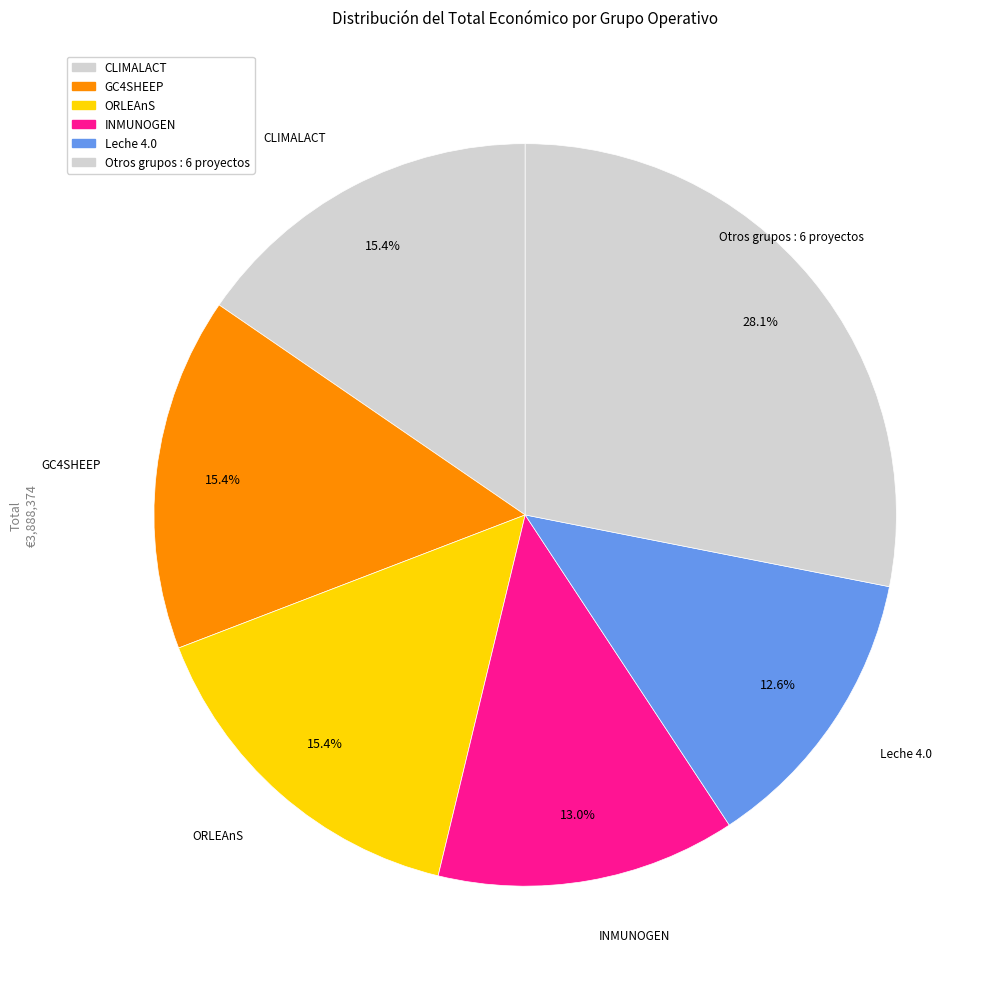

How many segments does this pie chart have?

6